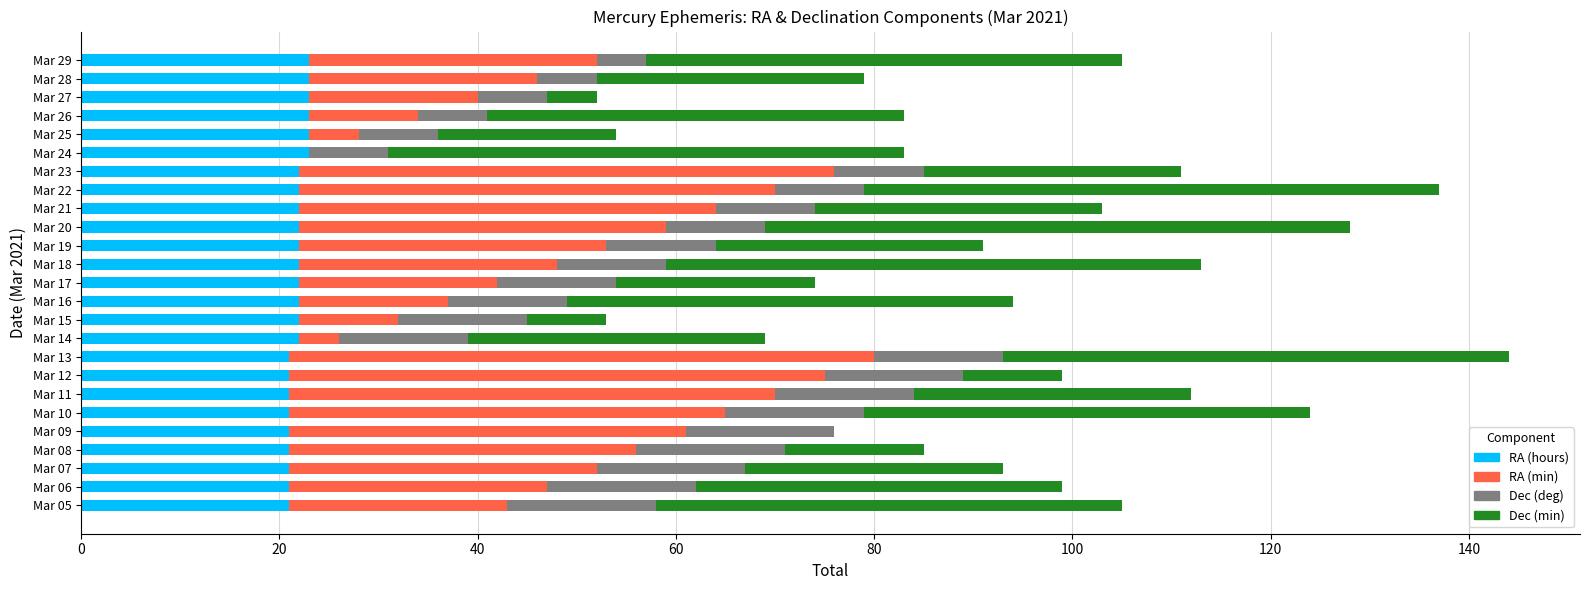

What is the highest value of the RA (hours) series?

23